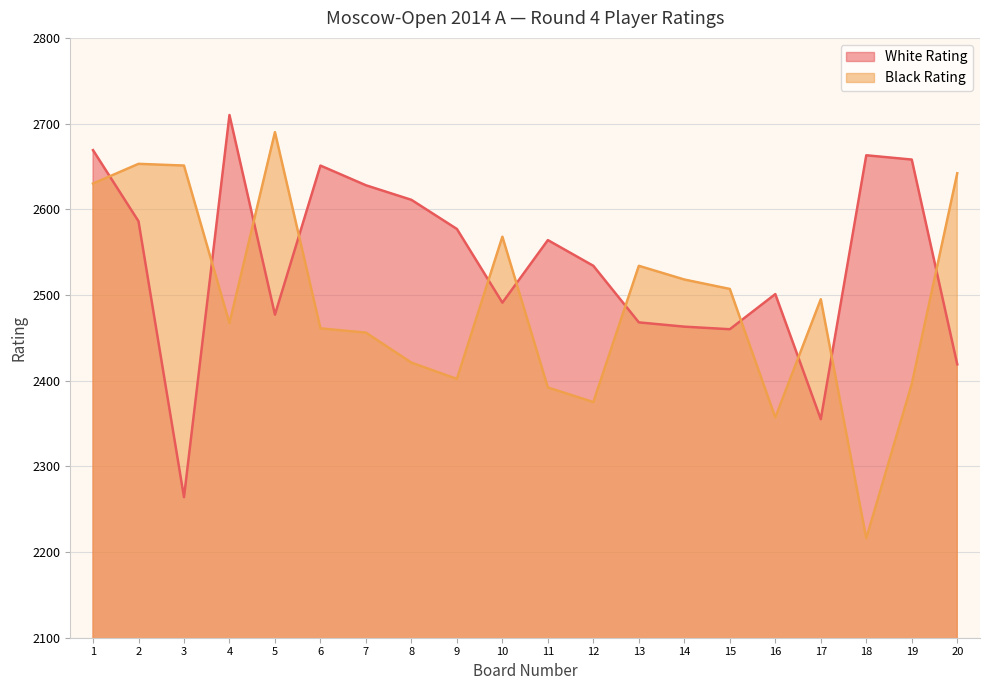

Between 8 and 4, which is larger?

4